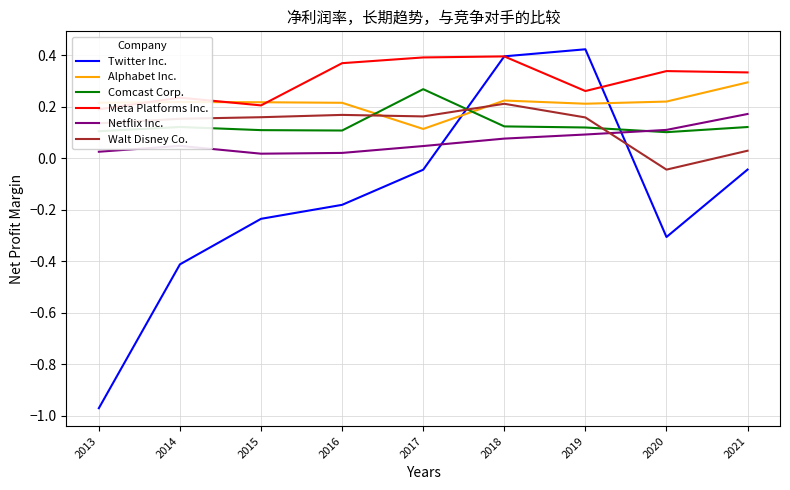

List the labels in order of Netflix Inc. value, largest first.

2021, 2020, 2019, 2018, 2014, 2017, 2013, 2016, 2015